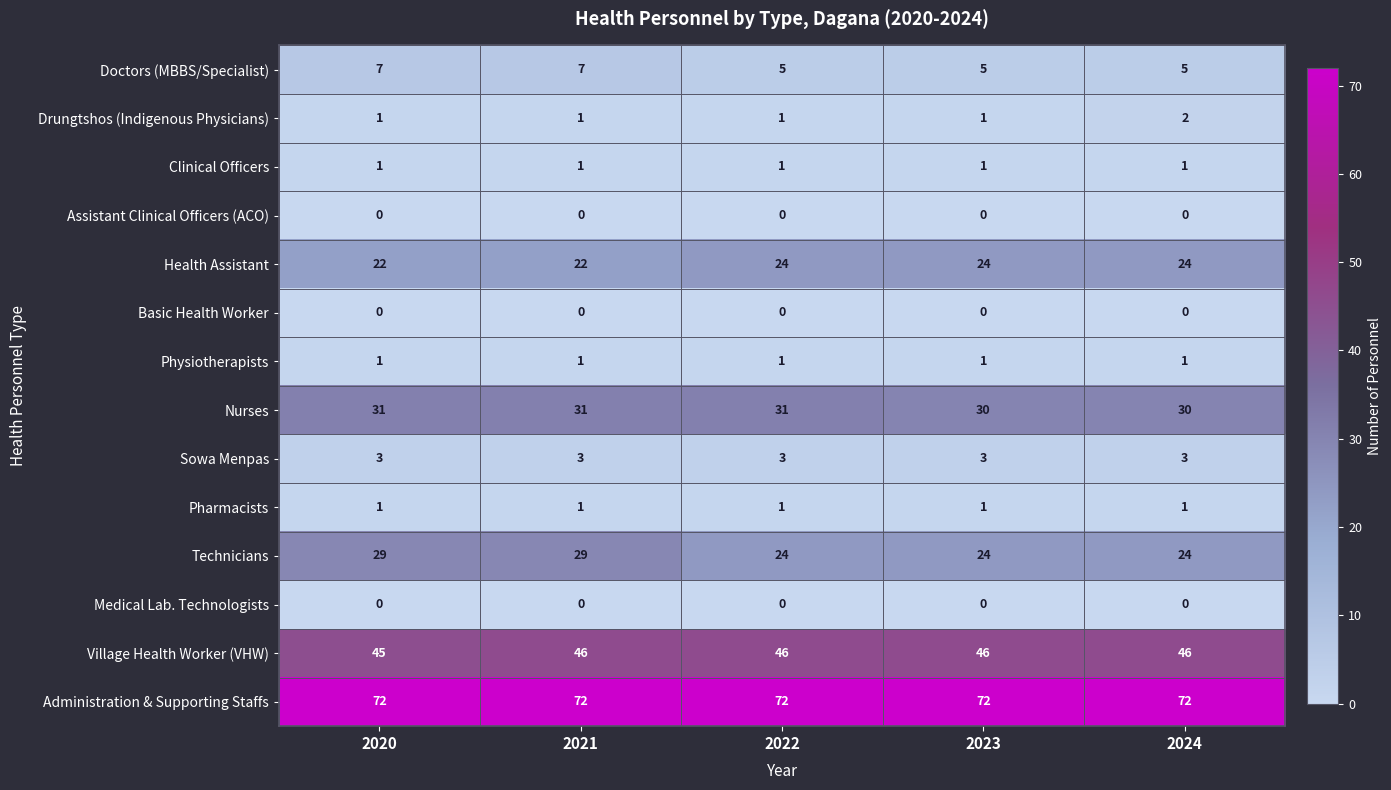

The Sowa Menpas series shows 4 at 2022. True or false?

False